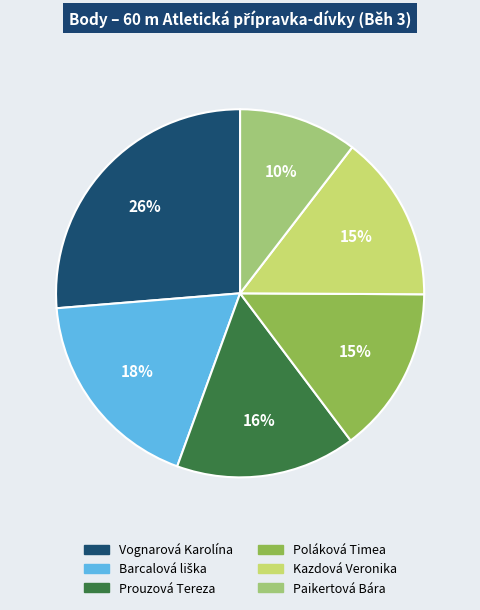

The Vognarová Karolína slice represents 21% of the pie. True or false?

False